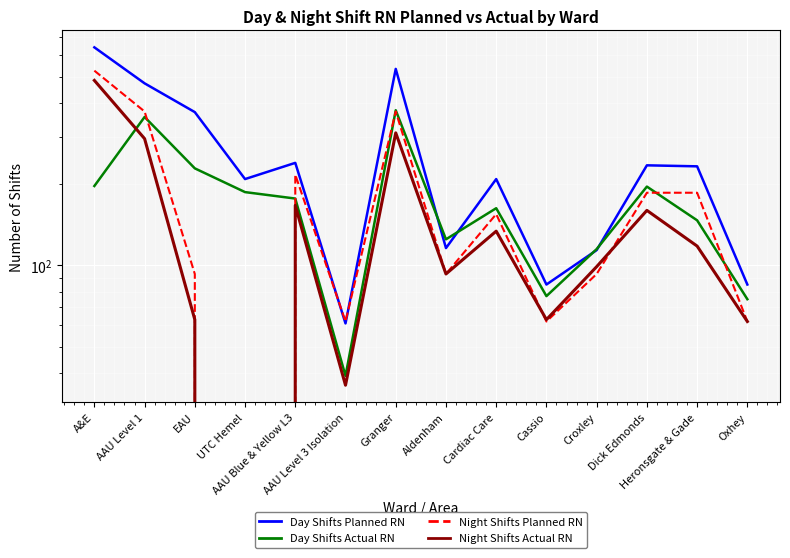

What is the value of the Day Shifts Planned RN point at the 8th from the left?

116